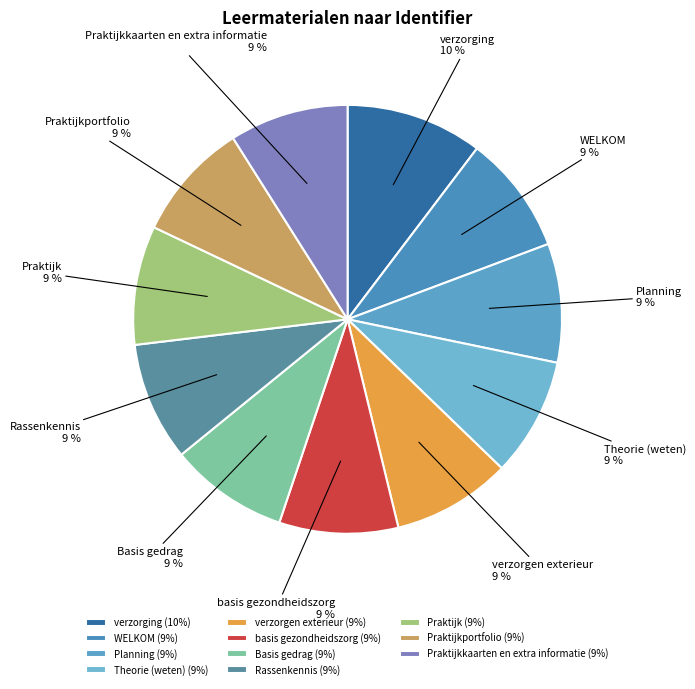

Is it true that WELKOM is 2% of the pie?

False